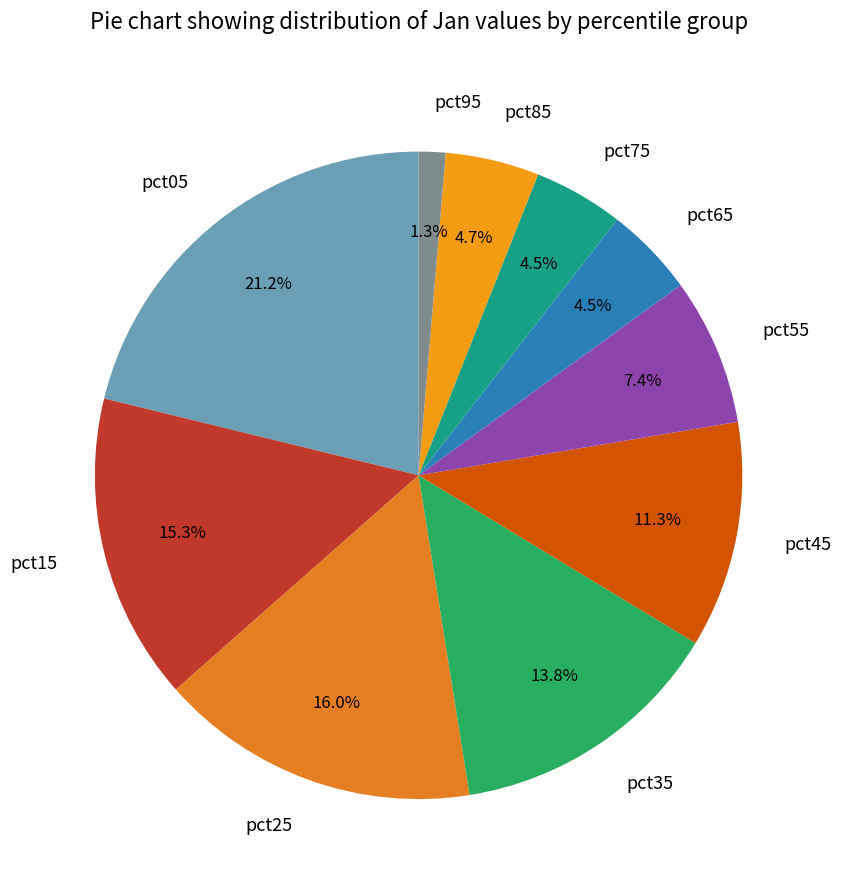

To the nearest percent, what is the difference between the pct85 and pct45 slice percentages?

7%